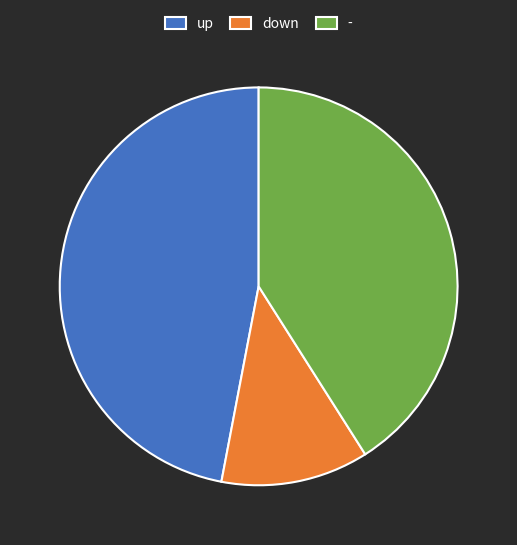

True or false: up accounts for 47% of the total.

True